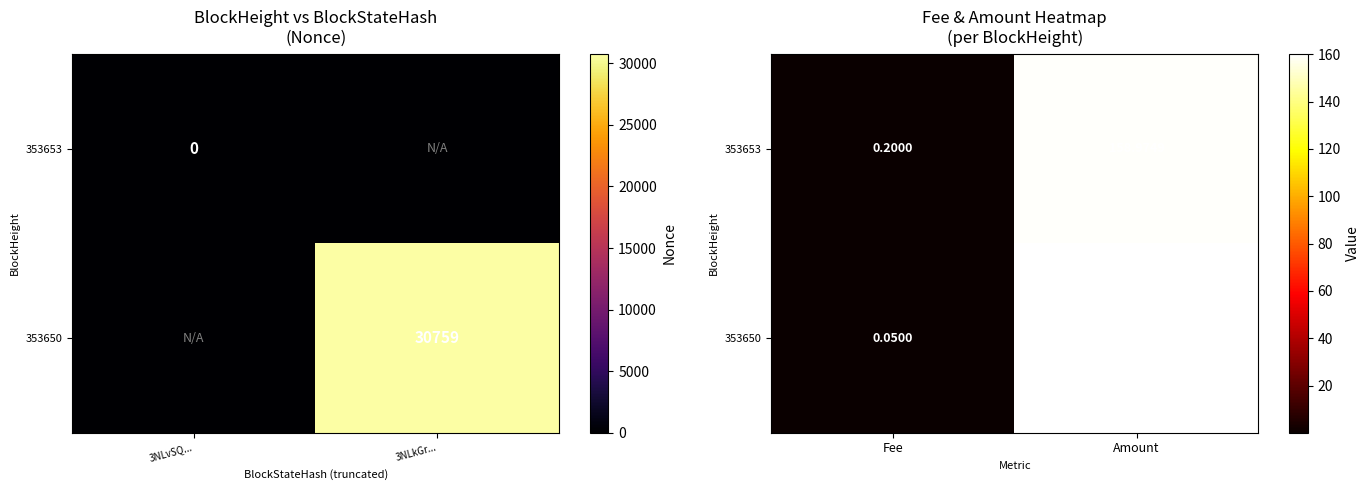

What is the highest value of the 353650 series?

160.2